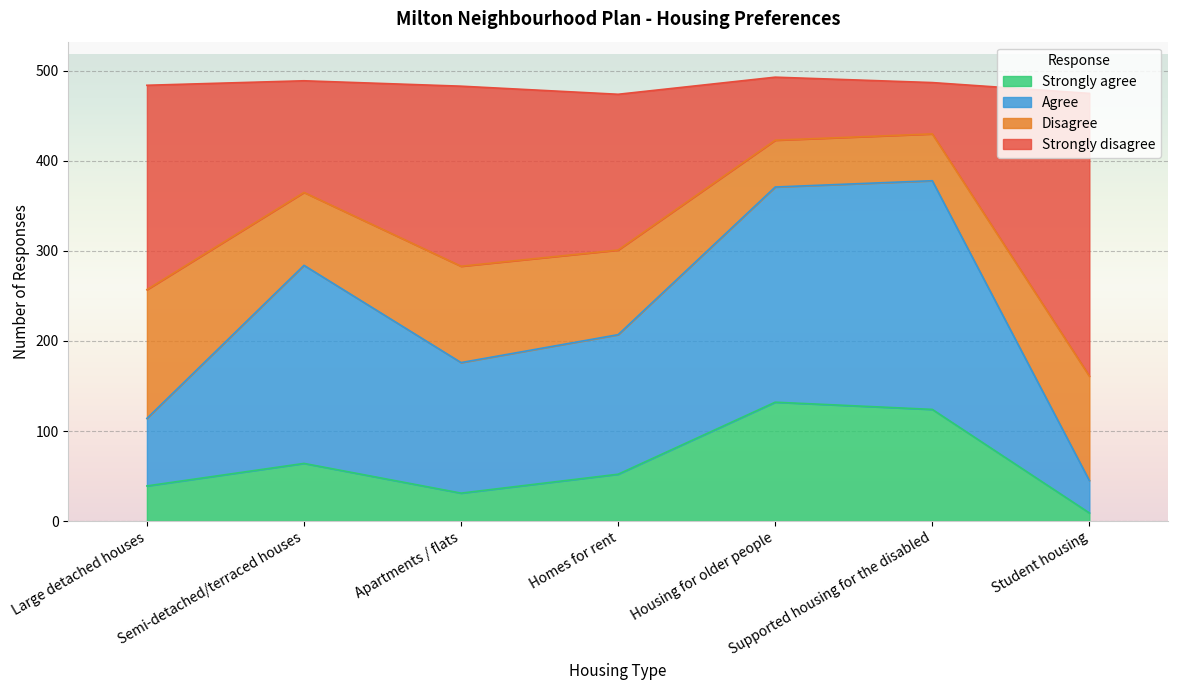

At which label is Strongly agree closest to 70?

Semi-detached/terraced houses